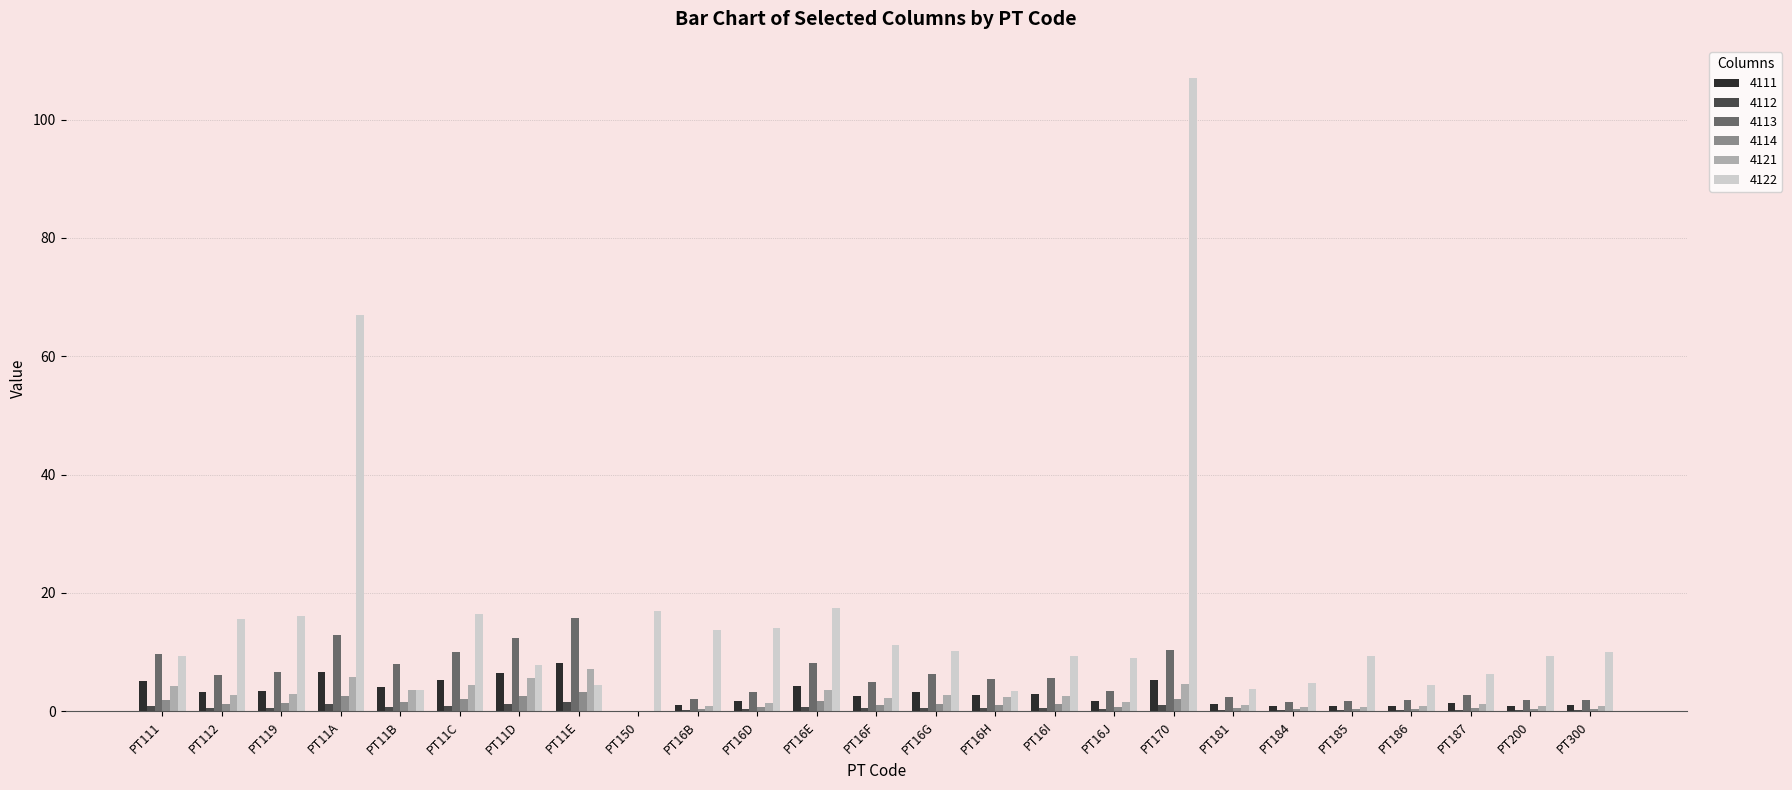

Which series has the widest spread of values?

4122